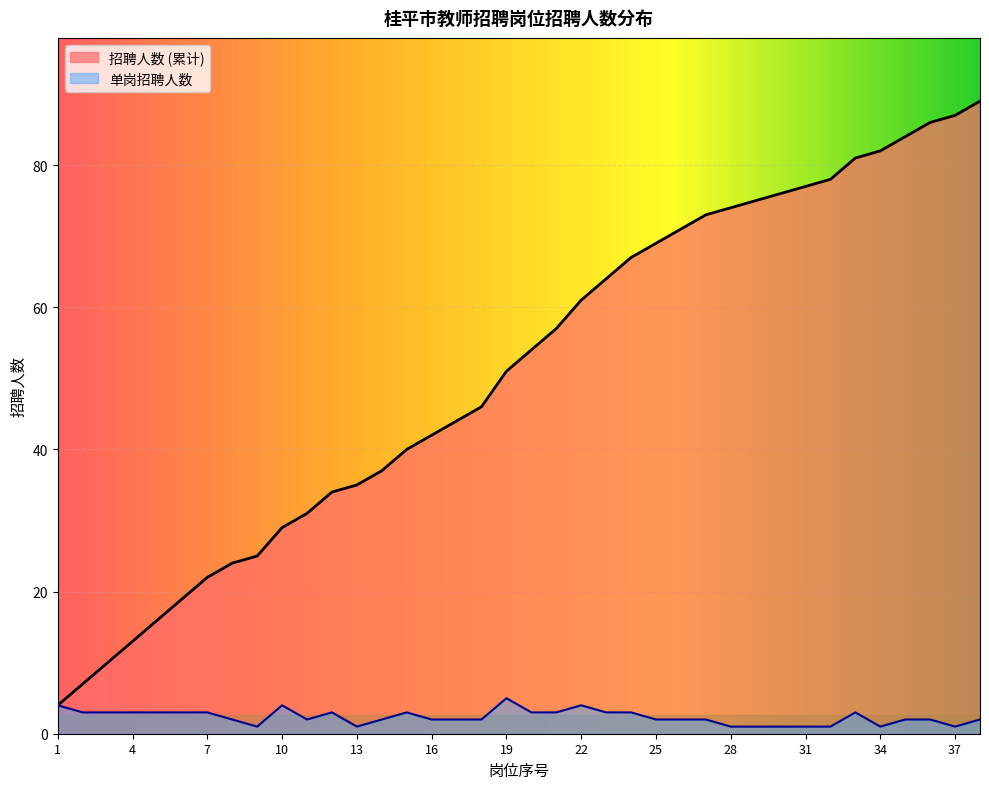

The value of 招聘人数 (累计) at 9 is 25. True or false?

True